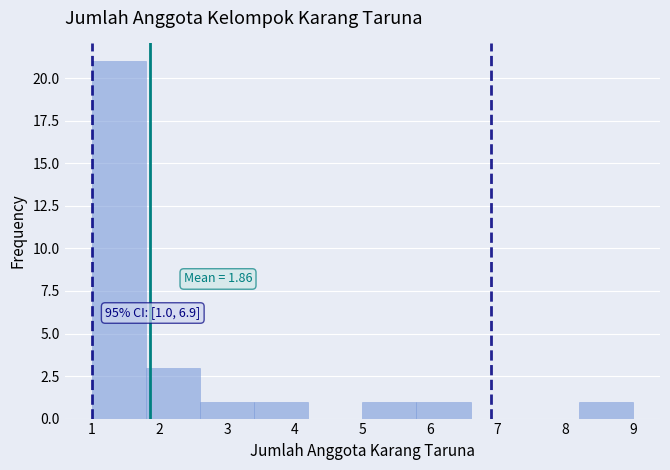

Over which range of the x-axis is the bar tallest?

1.0 to 1.8